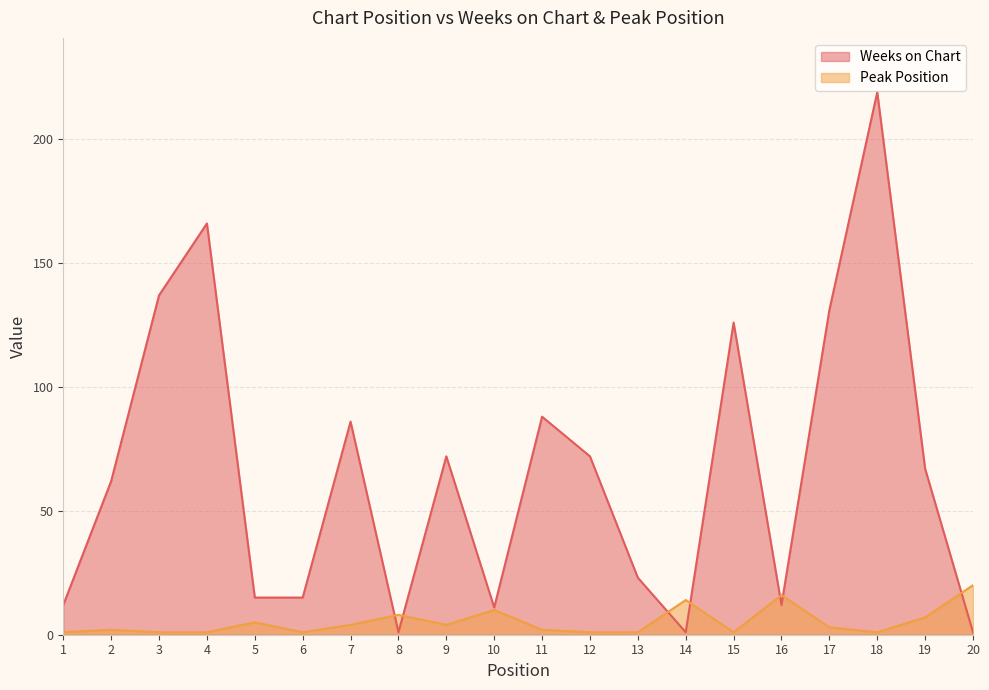

The value of Peak Position at 13 is 1. True or false?

True